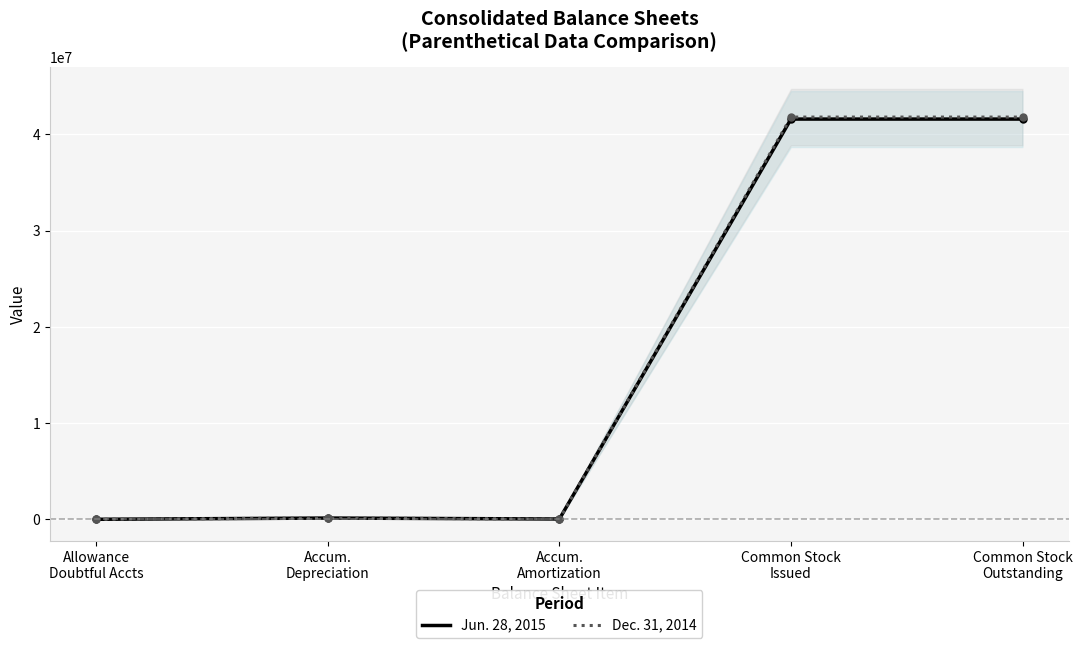

At which label does Jun. 28, 2015 reach its minimum?

Allowance
Doubtful Accts